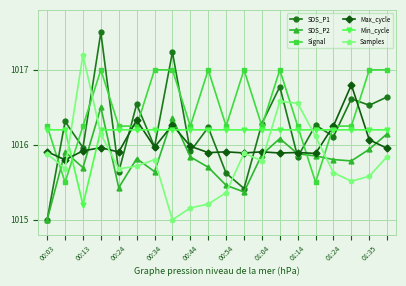

True or false: SDS_P1 has more than 2 points higher than both neighbors.

True